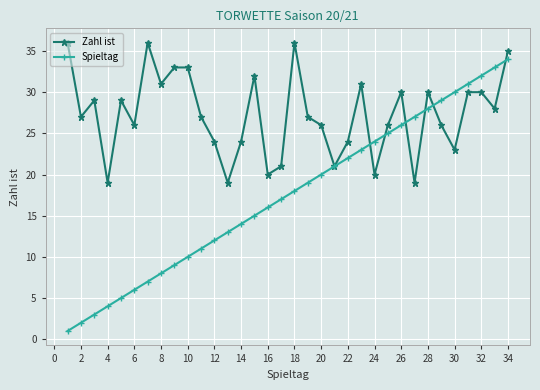

Which series has the widest spread of values?

Spieltag